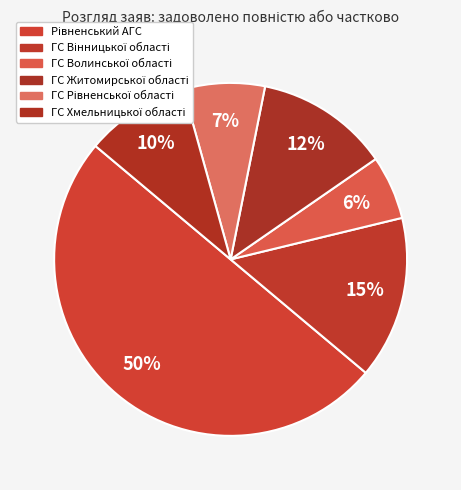

Is it true that ГС Житомирської області is 12% of the pie?

True